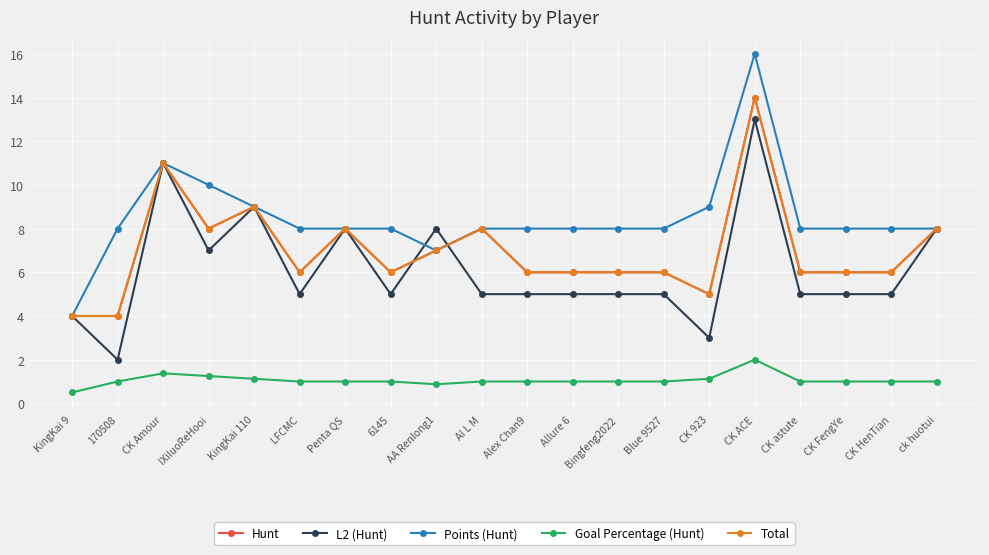

Does the chart have visible grid lines?

Yes